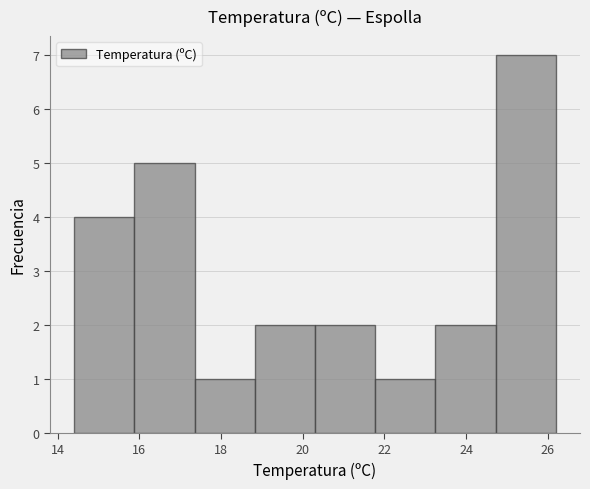

Reading left to right, transcribe this chart: for each bar, give the range it covers on the x-axis and its height. Neither the bar edges nor the heights are printed on the chart, so give them approximately, as read against the axes.

14.4 to 15.8: 4
15.8 to 17.4: 5
17.4 to 18.8: 1
18.8 to 20.4: 2
20.4 to 21.8: 2
21.8 to 23.2: 1
23.2 to 24.8: 2
24.8 to 26.2: 7